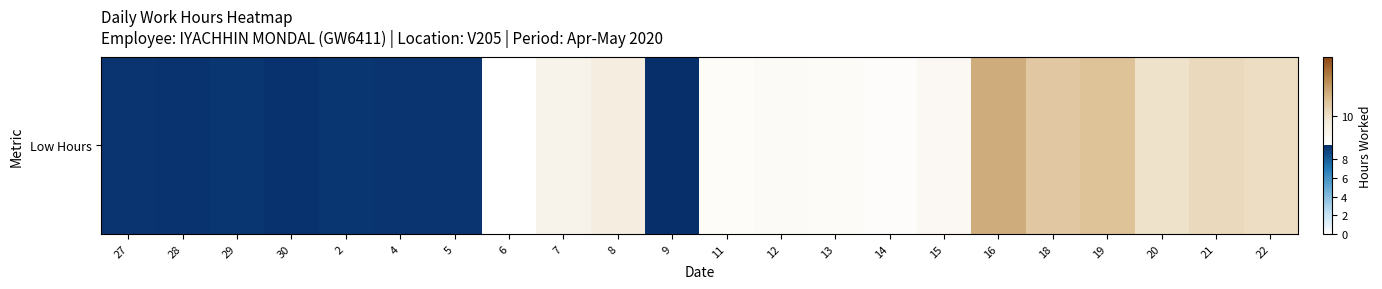

The value at 15 is 9.6. True or false?

True